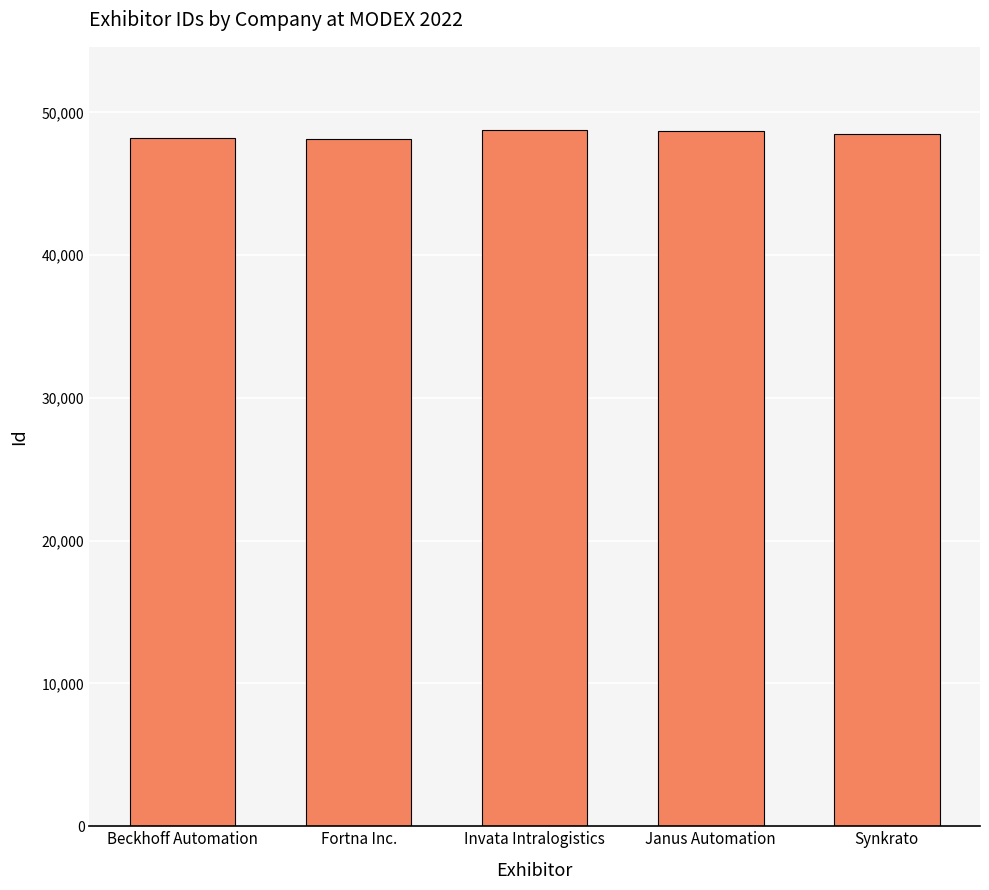

What is the sum of all values?

242293